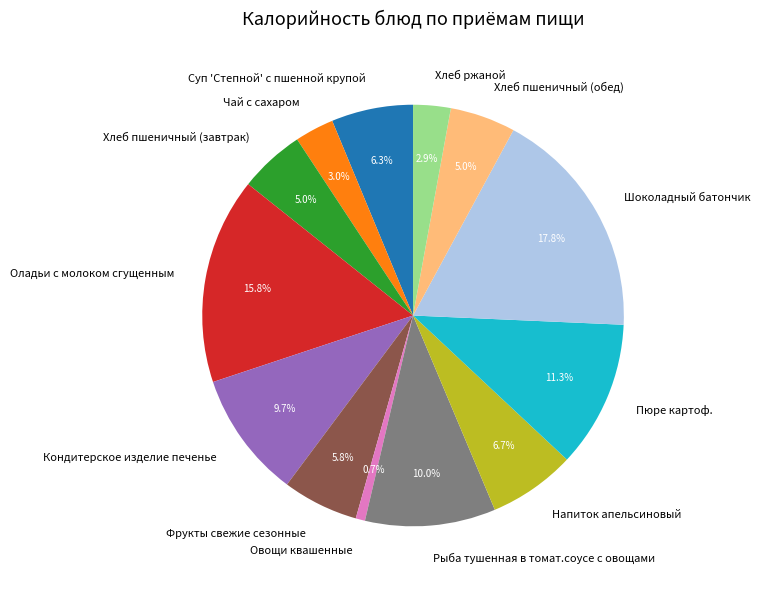

What percentage do Кондитерское изделие печенье and Овощи квашенные together represent?

10.4%